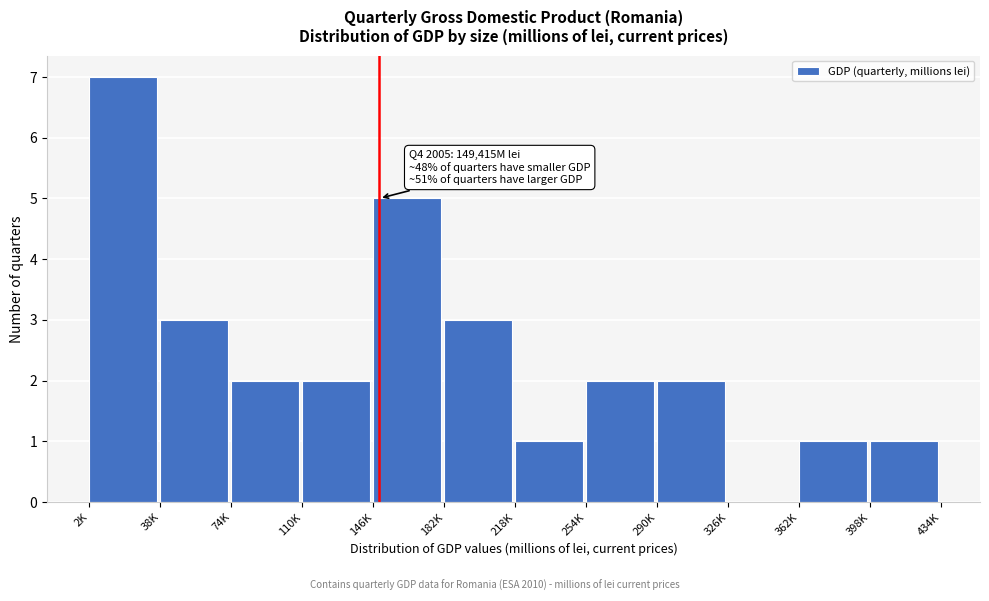

Reading left to right, list all the values displayed in this chart.

2K=7	38K=3	74K=2	110K=2	146K=5	182K=3	218K=1	254K=2	290K=2	326K=0	362K=1	398K=1